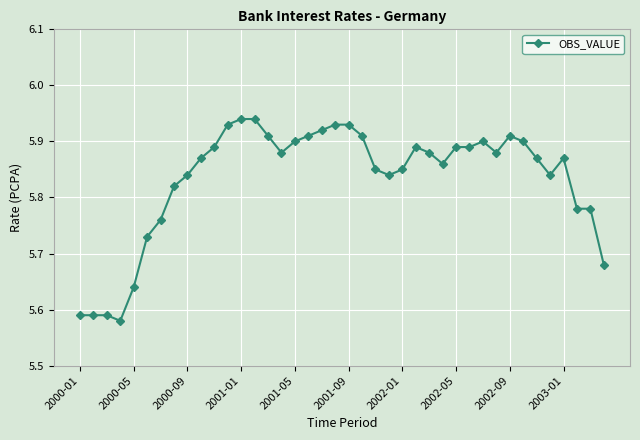

True or false: the data has more than 2 interior local peaks.

True